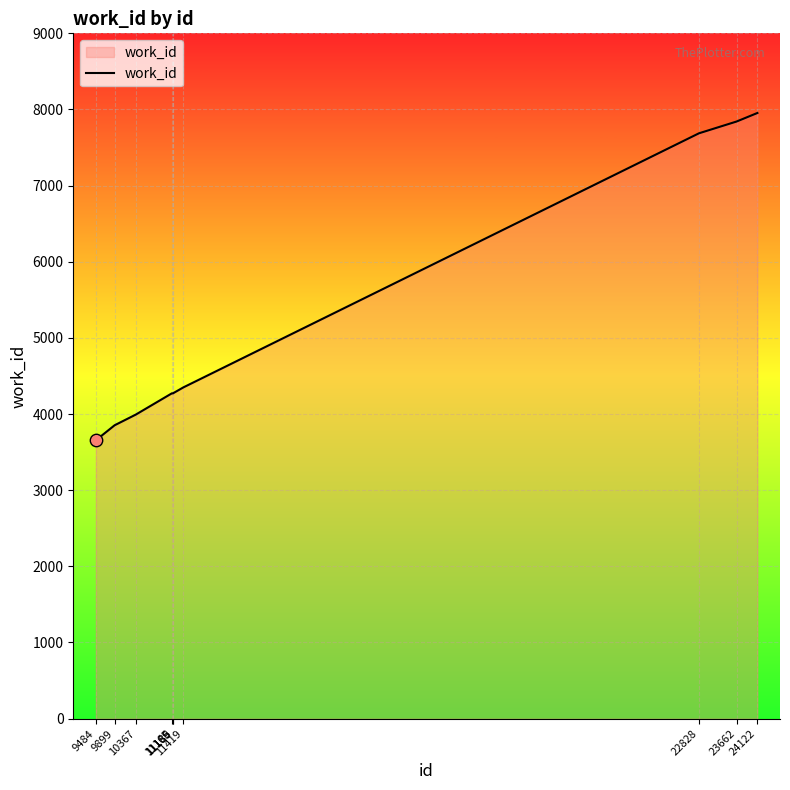

Which has a higher value, 10367 or 11165?

11165